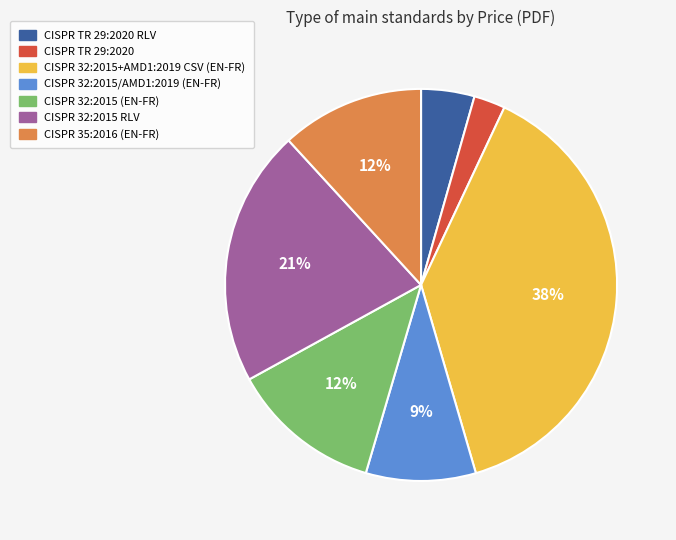

To the nearest percent, what is the average slice percentage?

14%